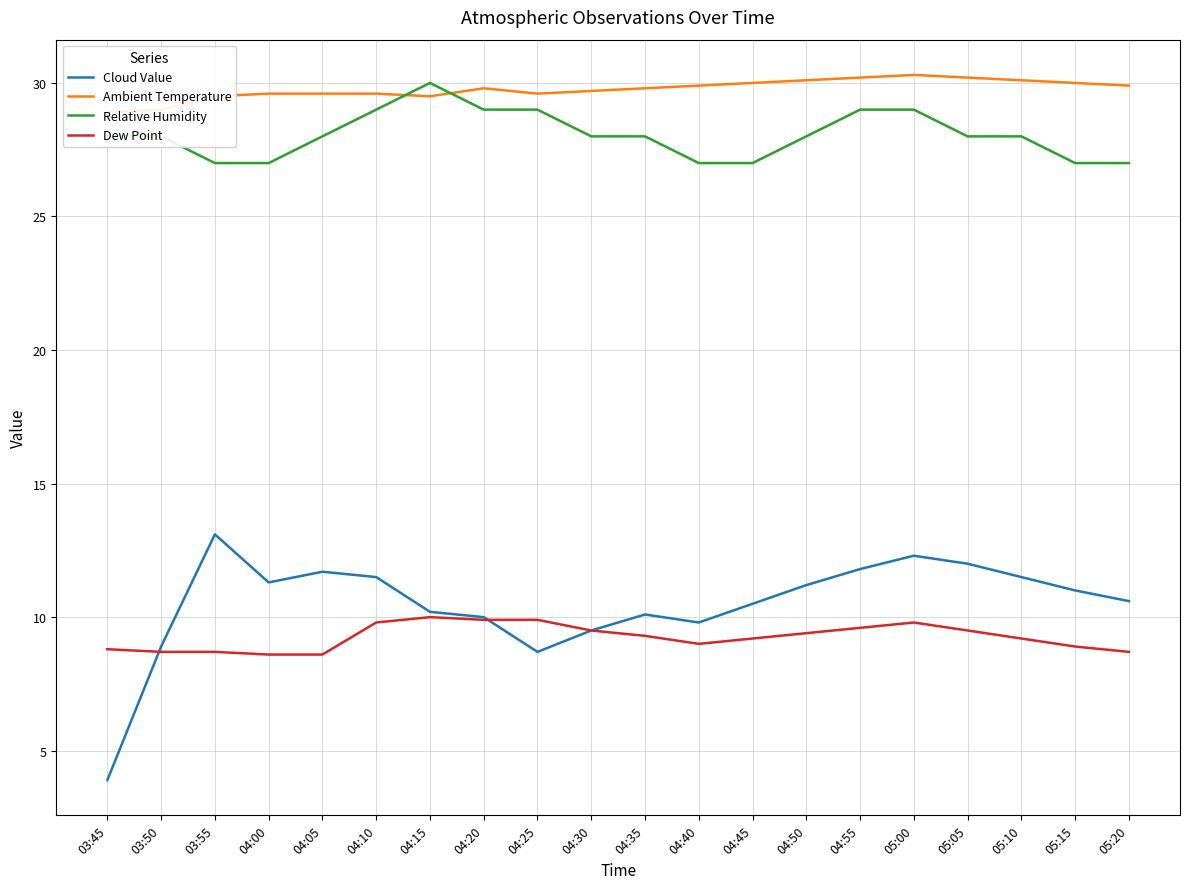

What is the maximum value for Ambient Temperature?

30.3